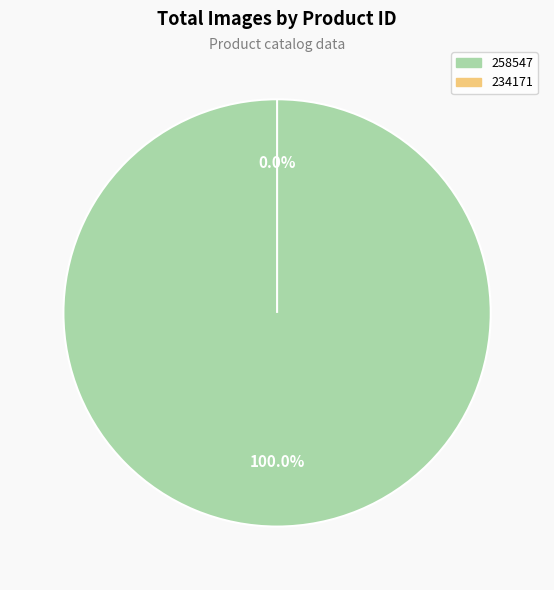

Which slice is the smallest?

234171